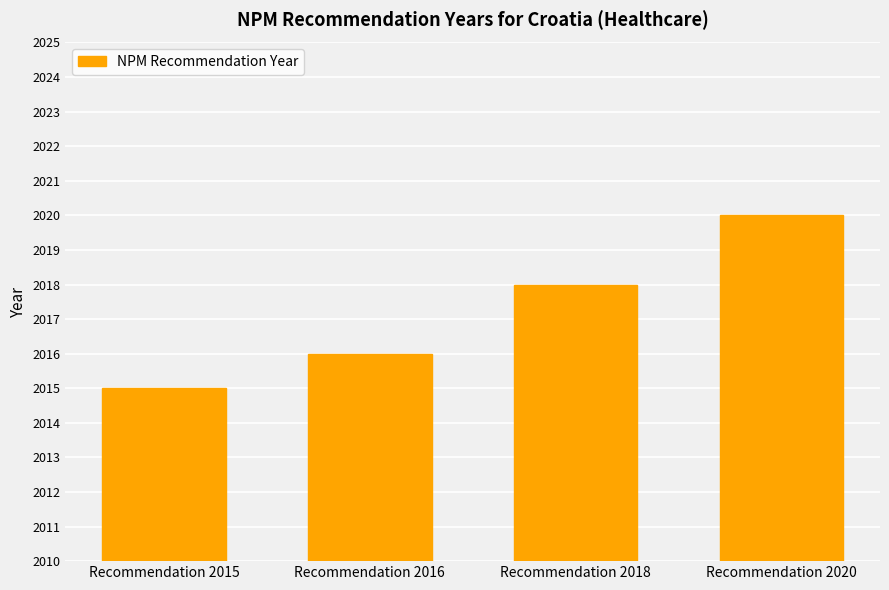

What is the maximum value shown in the chart?

2020